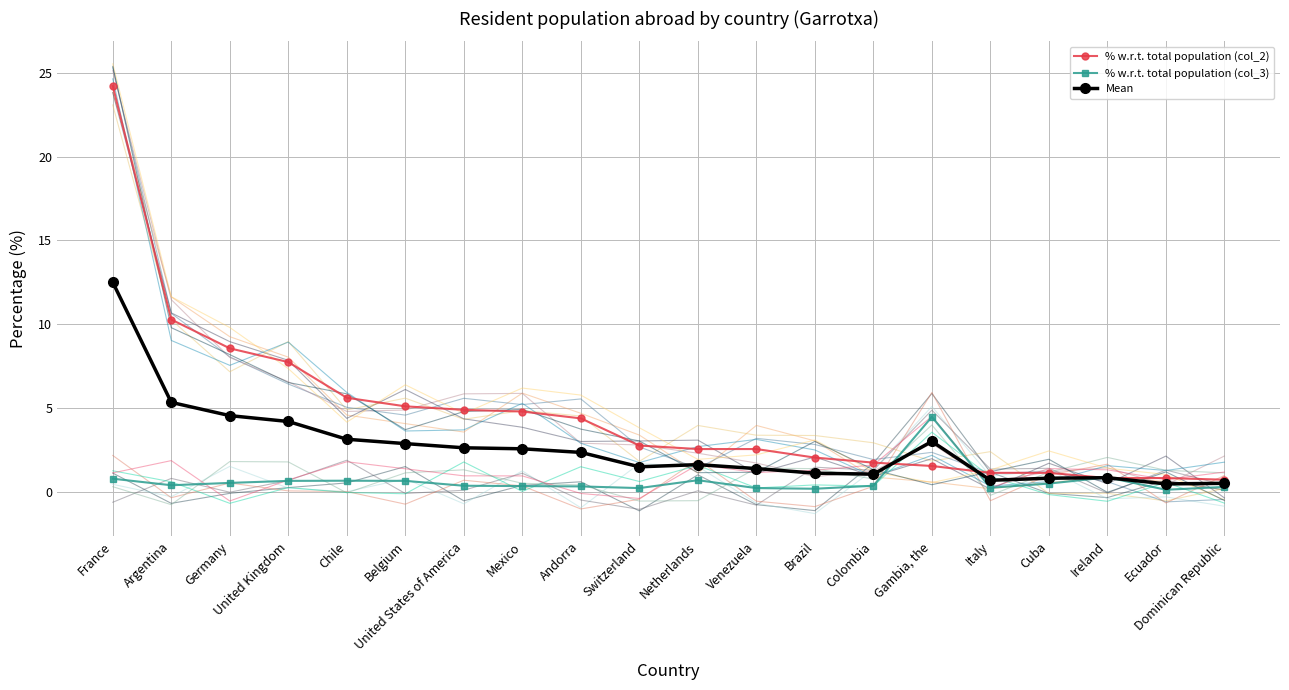

Rank the series at Argentina from highest to lowest value.

% w.r.t. total population (col_2), Mean, % w.r.t. total population (col_3)